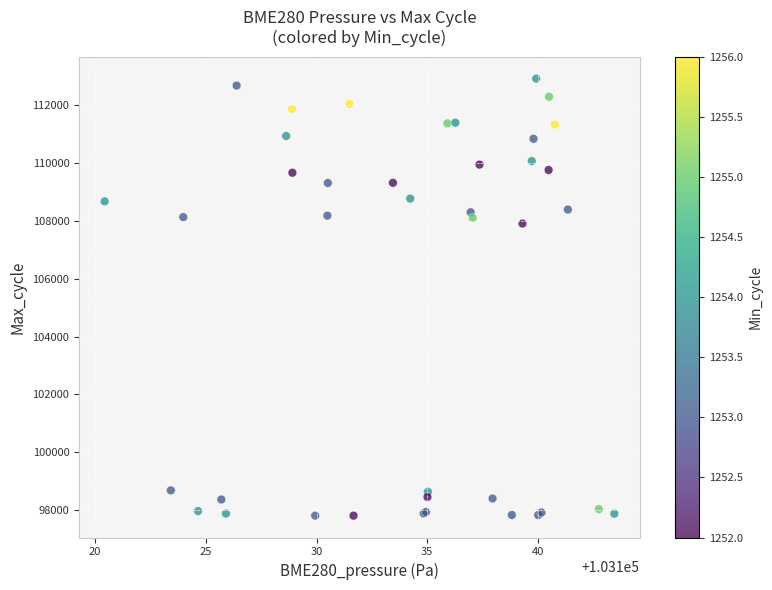

What Y value in the scatter plot is closest to 105361?

107904